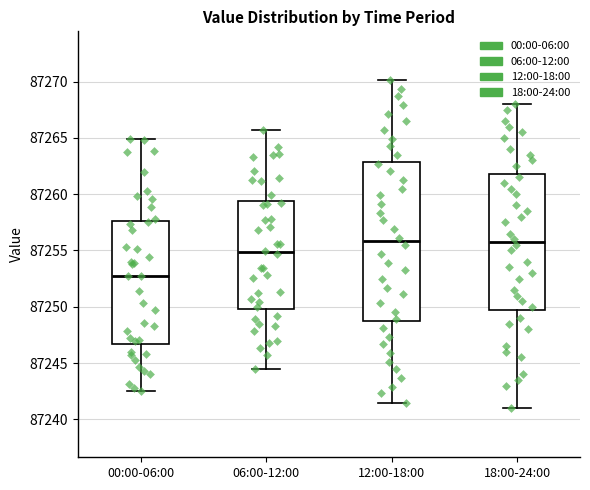

Where is the upper edge of the box for 06:00-12:00 on the y-axis? The values are not printed on the chart, so give them approximately, as read against the axis.

87259.5